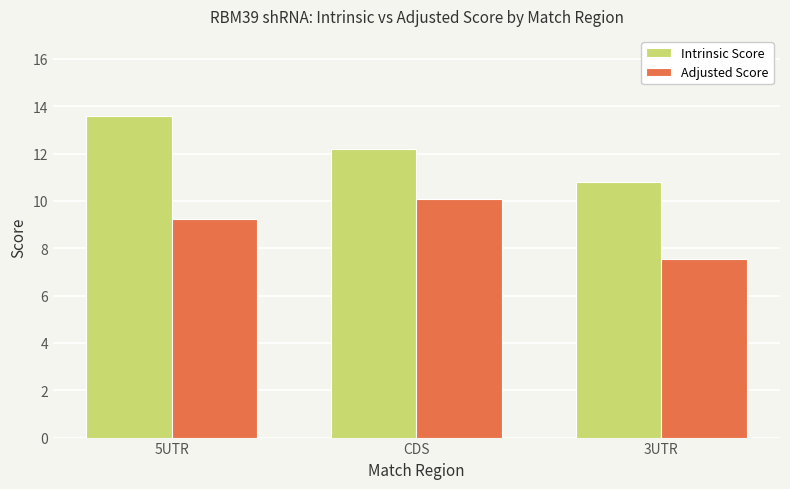

What is the label of the 1st bar from the left?

5UTR